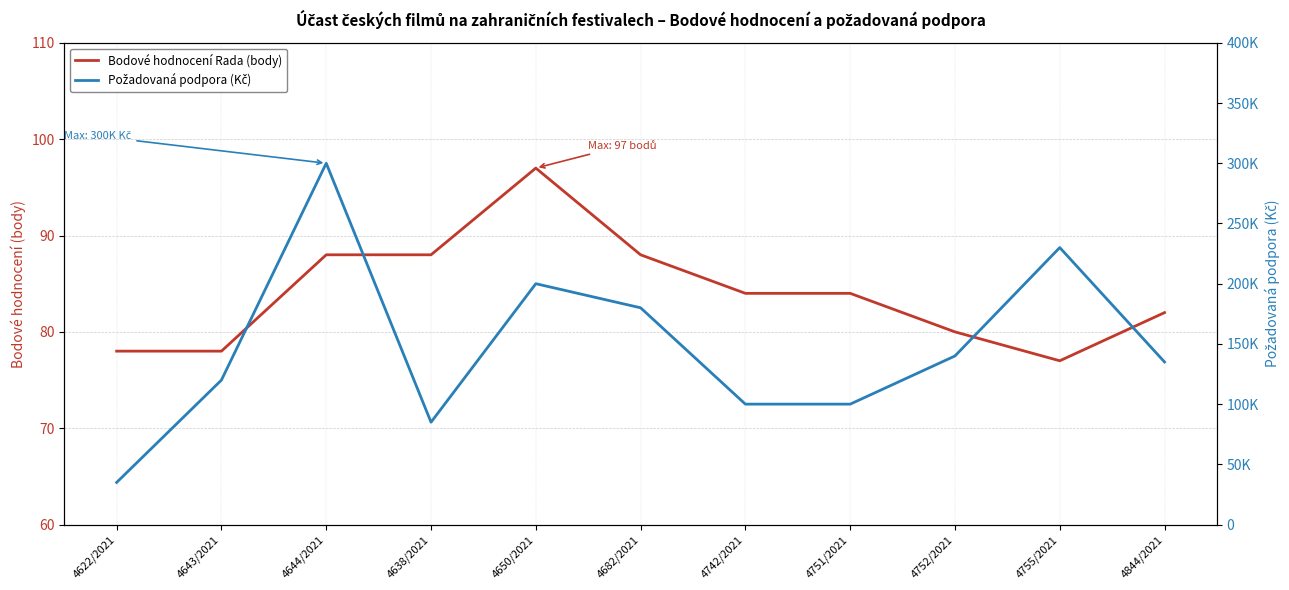

What are all the series names shown in the legend?

Bodové hodnocení Rada (body), Požadovaná podpora (Kč)